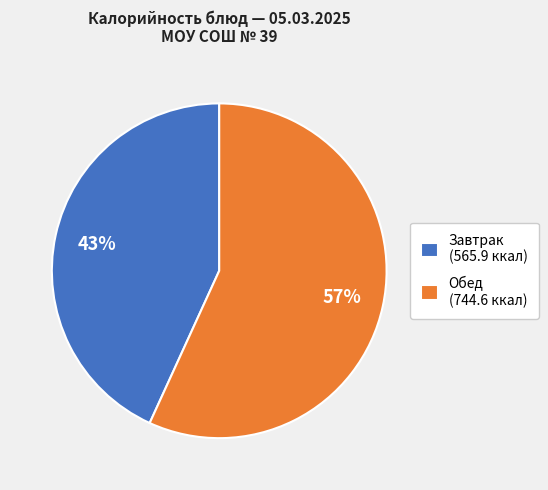

To the nearest percent, what portion does Завтрак (565.9 ккал) represent?

43%